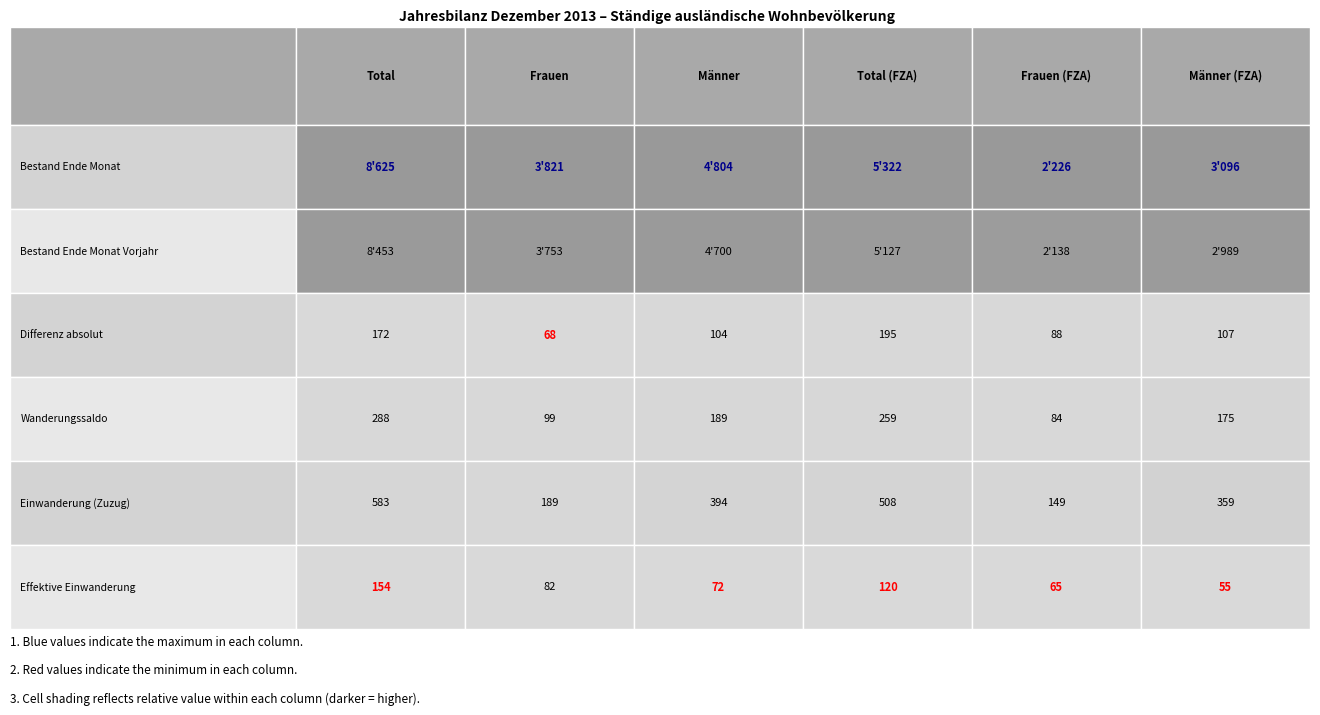

List the labels in order of Effektive Einwanderung value, largest first.

0, 3, 1, 2, 4, 5